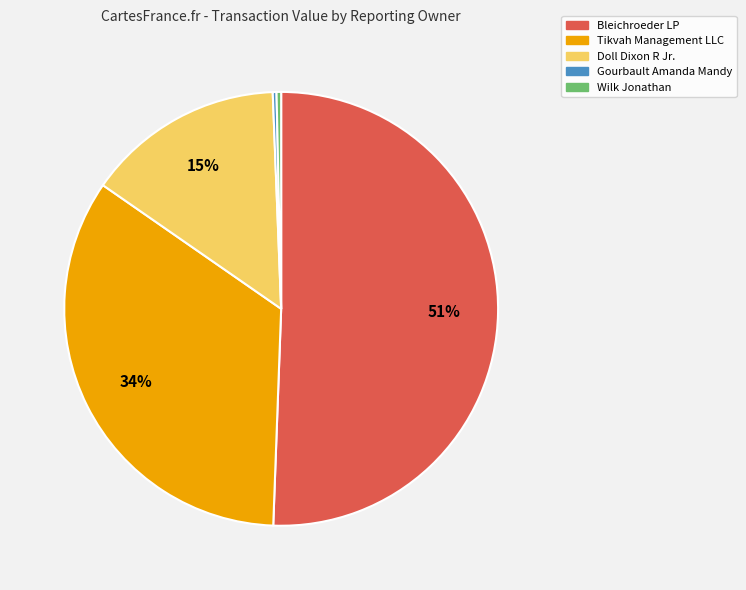

What percentage is the Bleichroeder LP slice, to the nearest percent?

51%